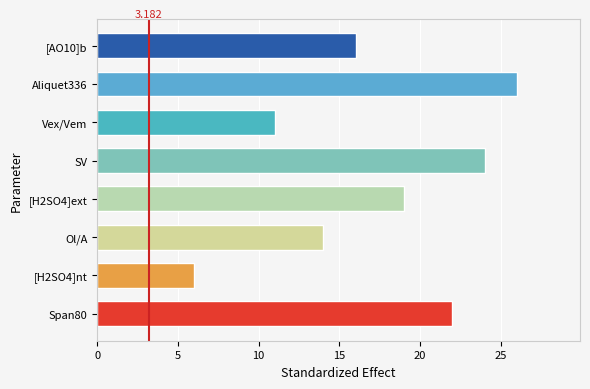

What is the minimum value shown in the chart?

6